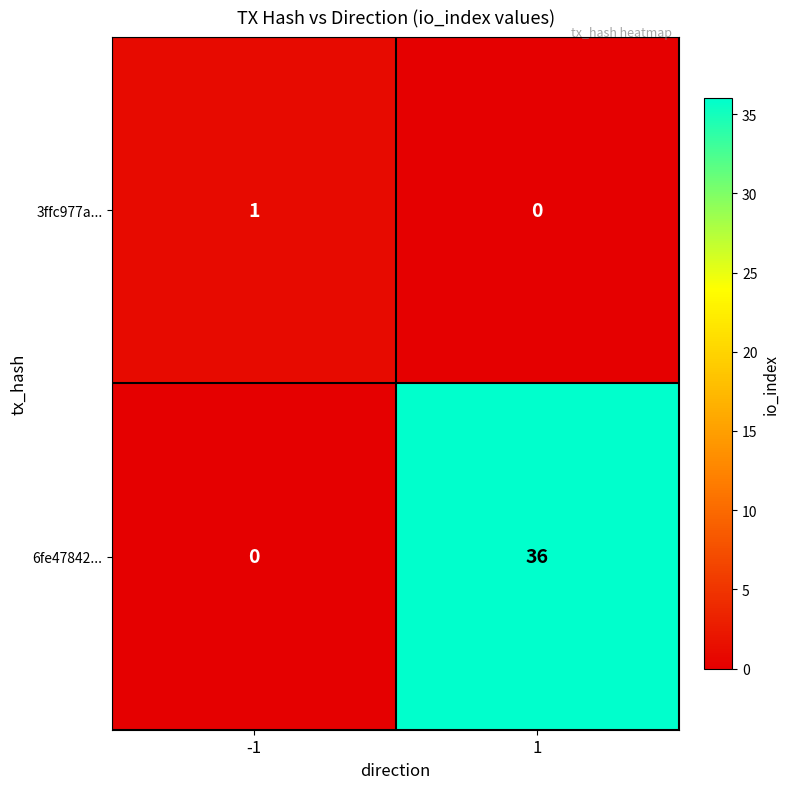

How many categories are shown in the chart?

2